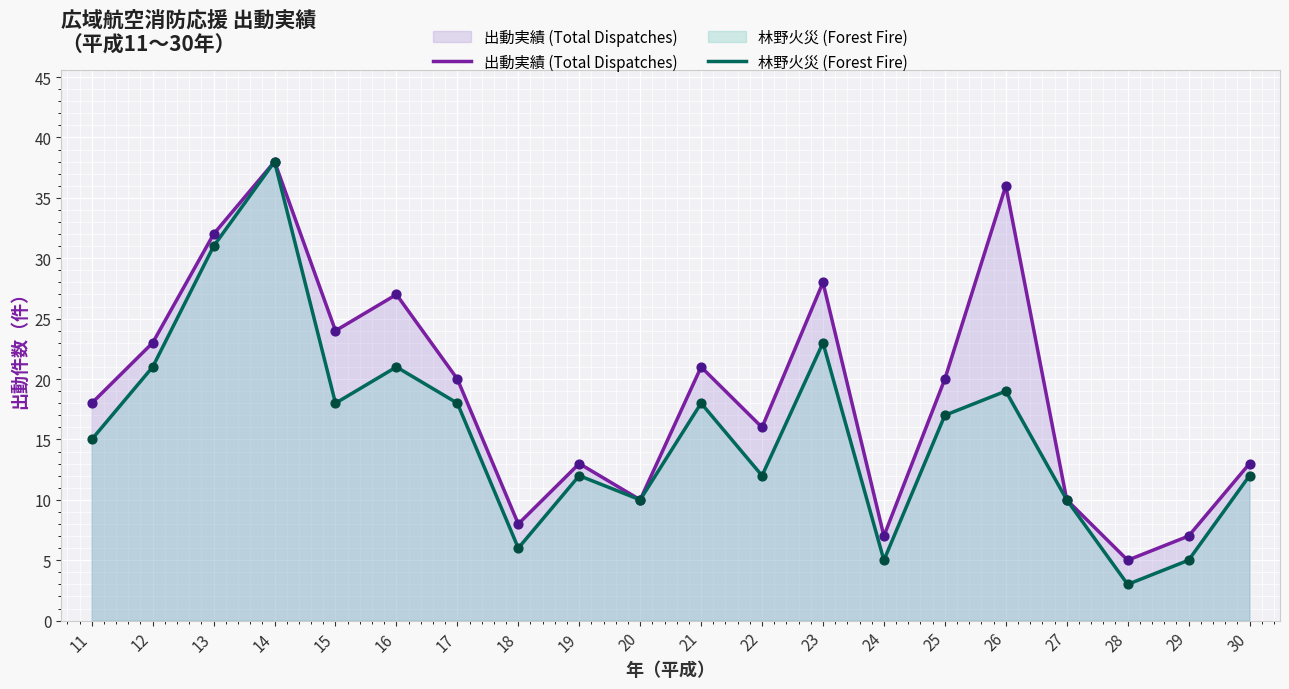

Is the value of 出動実績 (Total Dispatches) at 29 greater than the value of 林野火災 (Forest Fire) at 19?

No